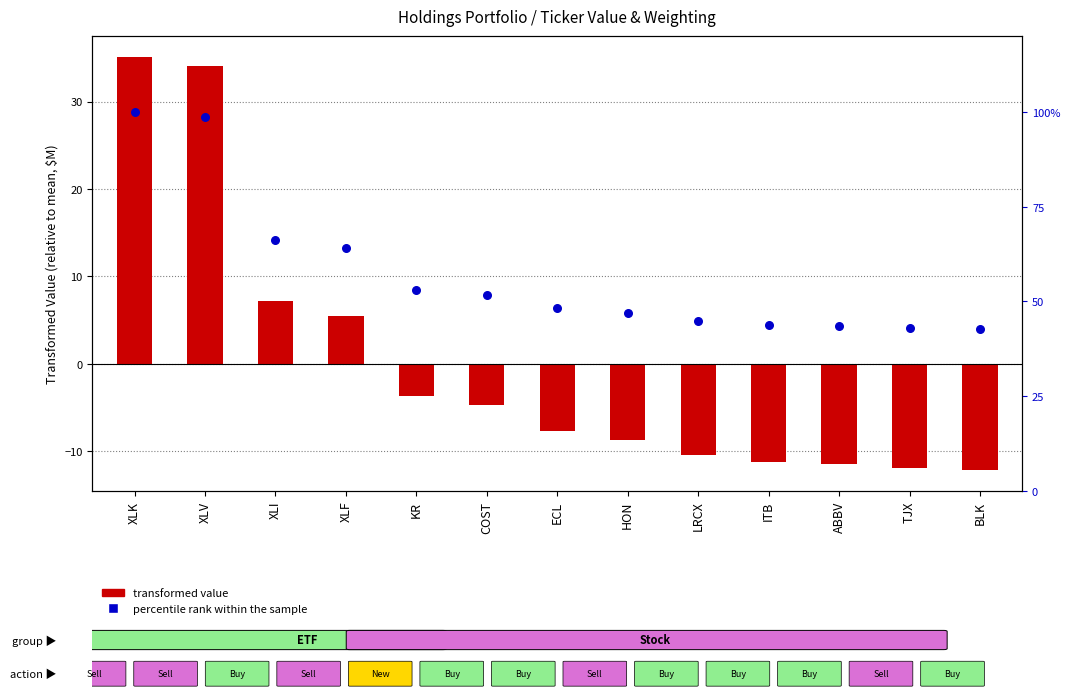

Which has a higher value, ITB or XLK?

XLK